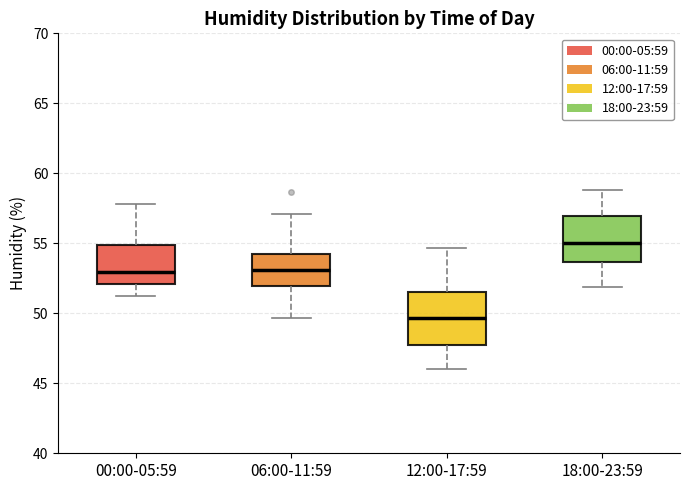

Which box's median line is the highest?

18:00-23:59